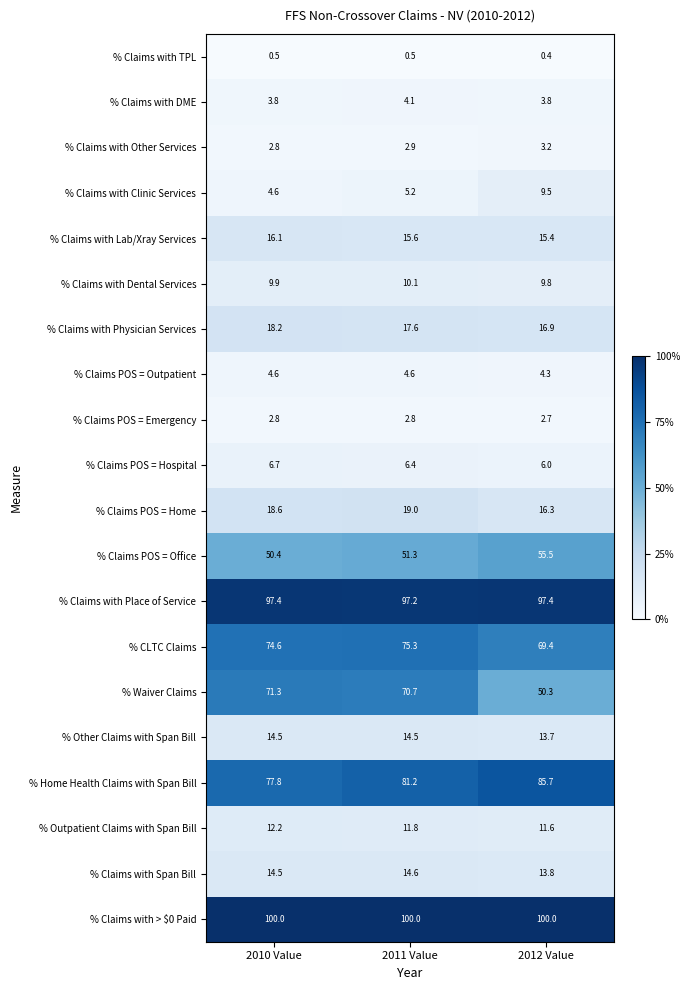

What is the smallest value displayed?

0.4